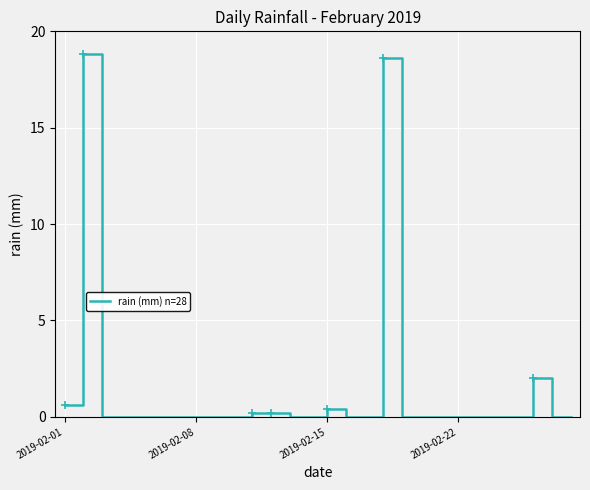

What is the difference between the maximum and minimum values?

18.8